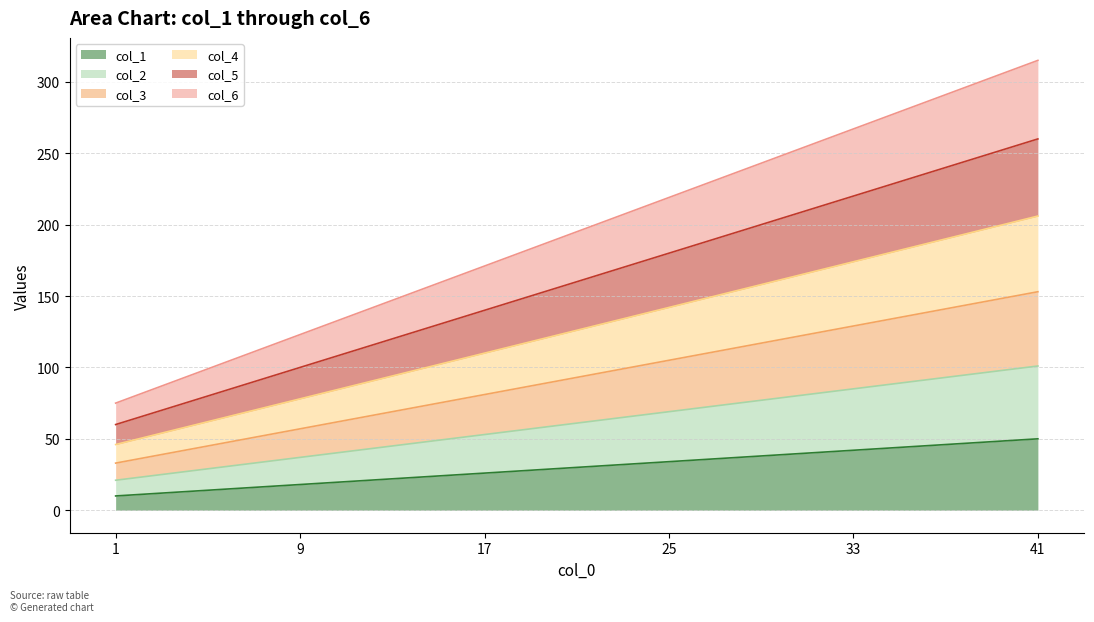

At which category is the sum across all series the highest?

41